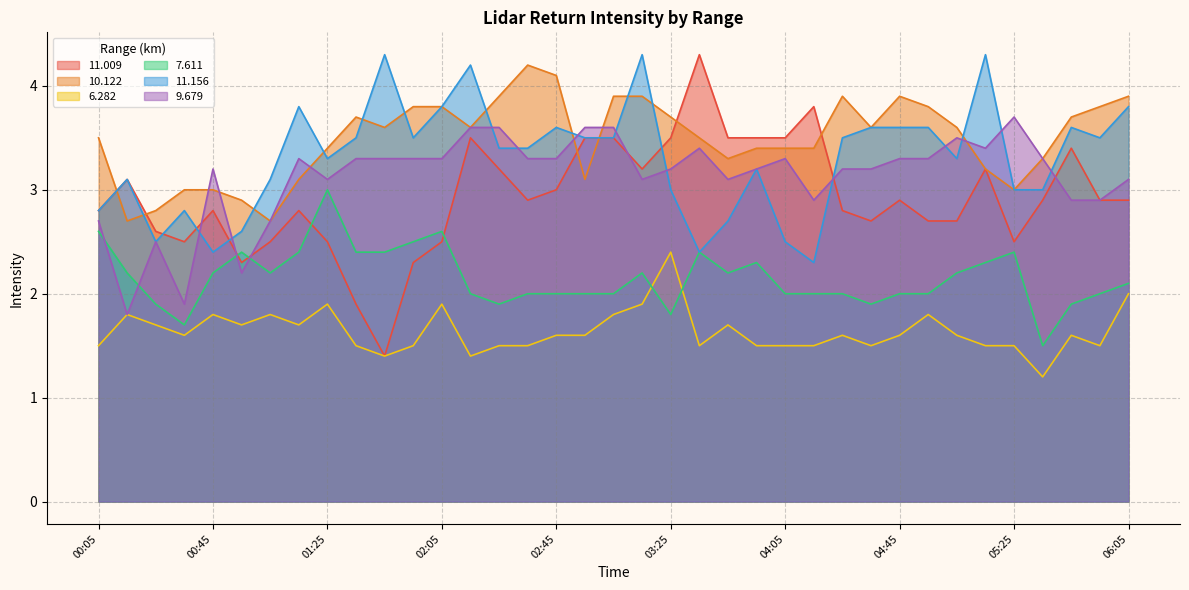

At which label is  11.009 closest to 2?

01:35